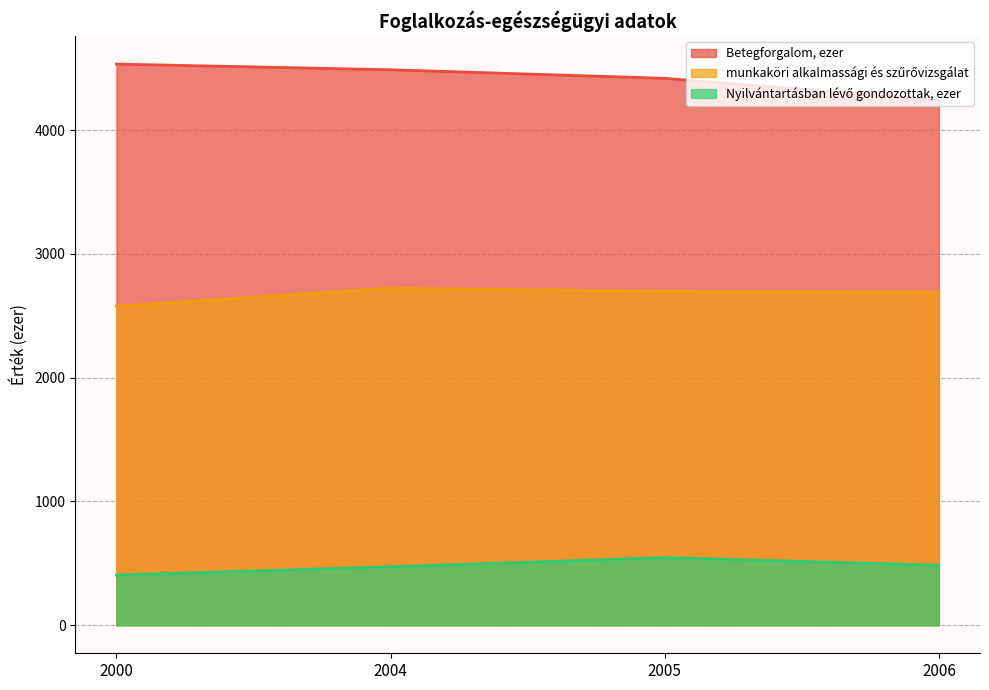

What is the sum of the munkaköri alkalmassági és szűrővizsgálat values at 2005 and 2004?

5422